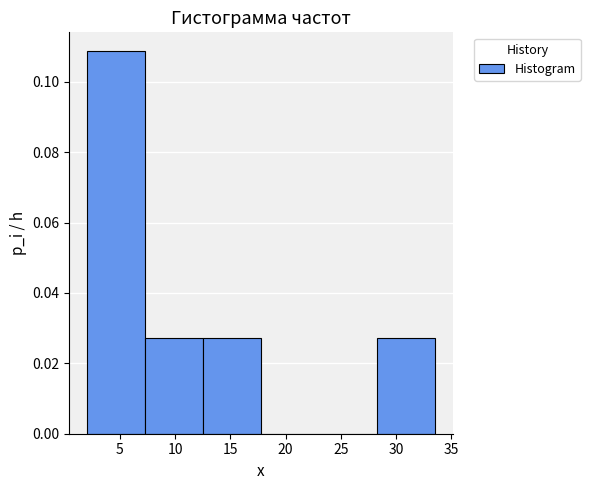

Reading left to right, transcribe this chart: for each bar, give the range it covers on the x-axis and its height. Neither the bar edges nor the heights are printed on the chart, so give them approximately, as read against the axes.

2.0 to 7.5: 0.108
7.5 to 12.5: 0.028
12.5 to 18.0: 0.028
18.0 to 23.0: 0
23.0 to 28.5: 0
28.5 to 33.5: 0.028